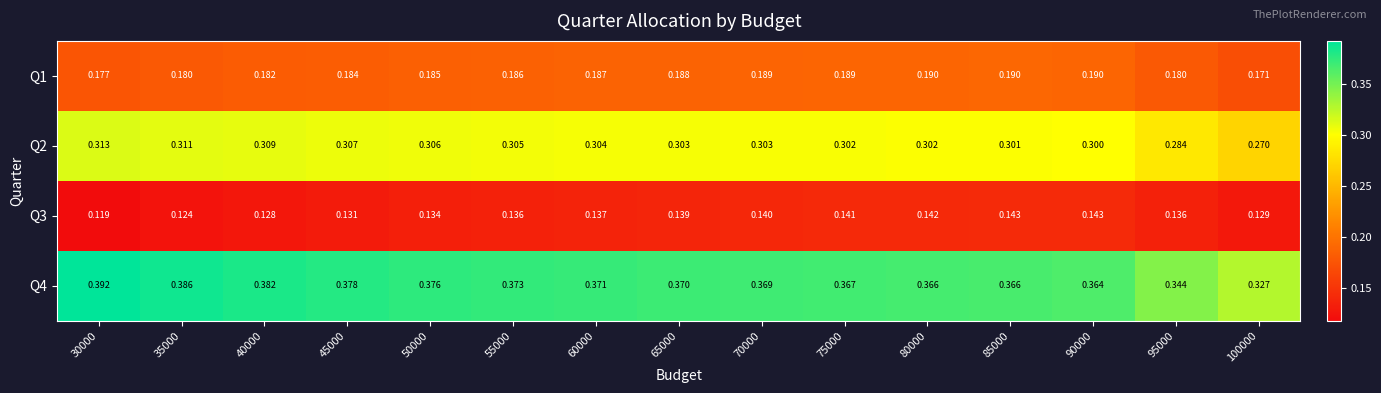

Is the value of Q2 at 100000 greater than the value of Q4 at 80000?

No